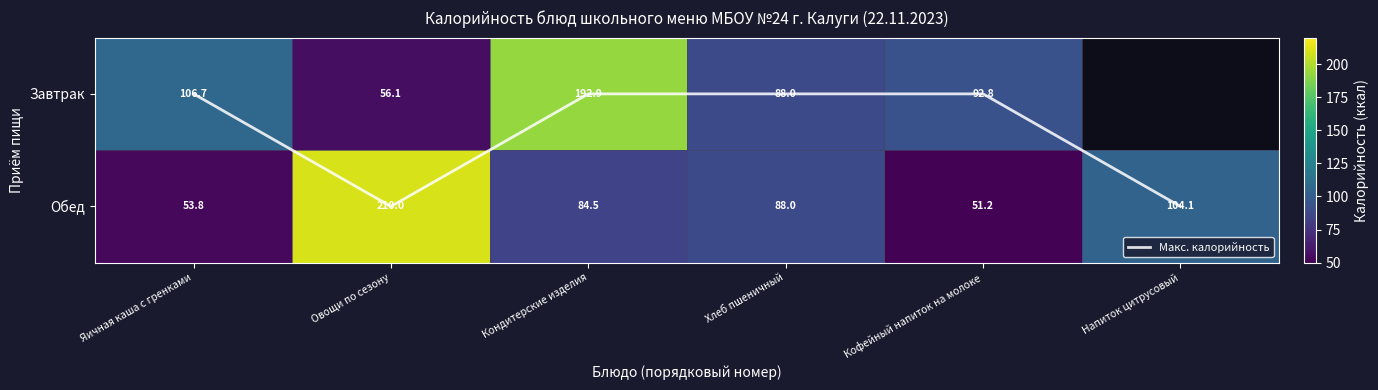

Which series has the widest spread of values?

Обед